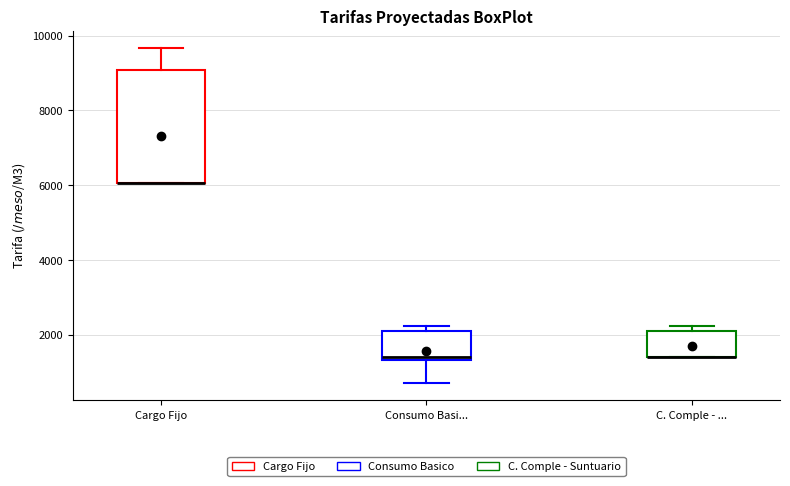

Which box is the tallest, from its lower edge to its upper edge?

Cargo Fijo